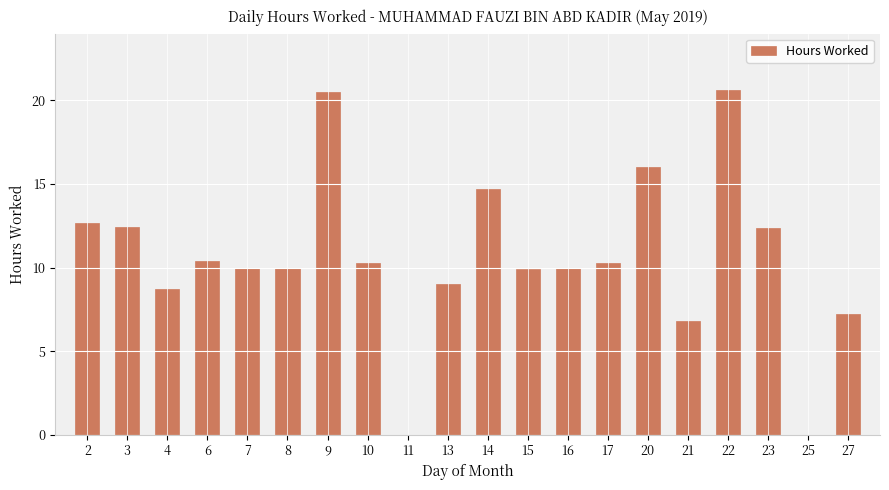

Is it true that the value at 2 is 2.9?

False